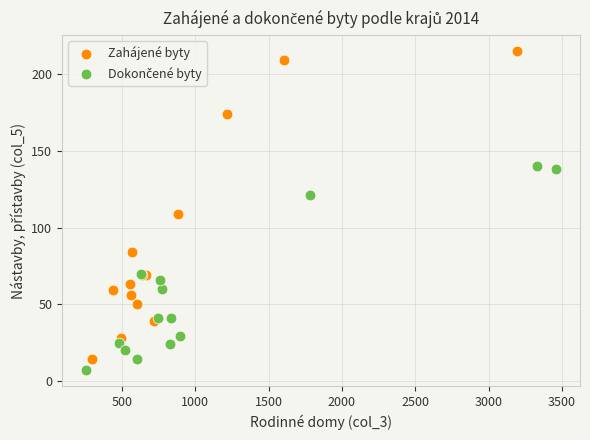

Which series contains the highest Y value?

Zahájené byty